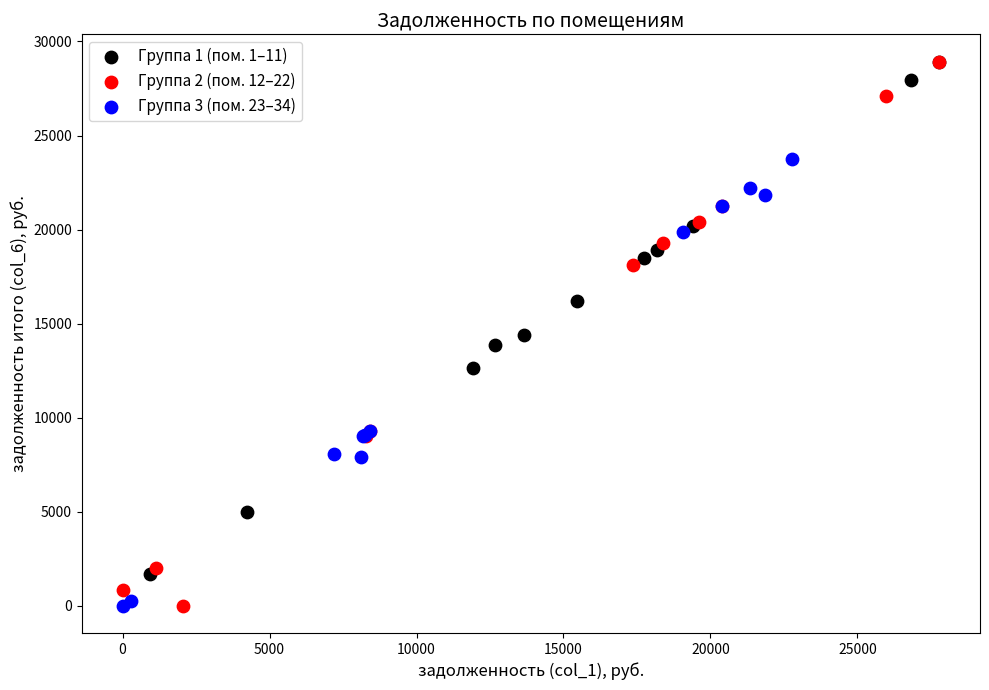

Which series has the largest Y range (max minus min)?

Группа 2 (пом. 12–22)